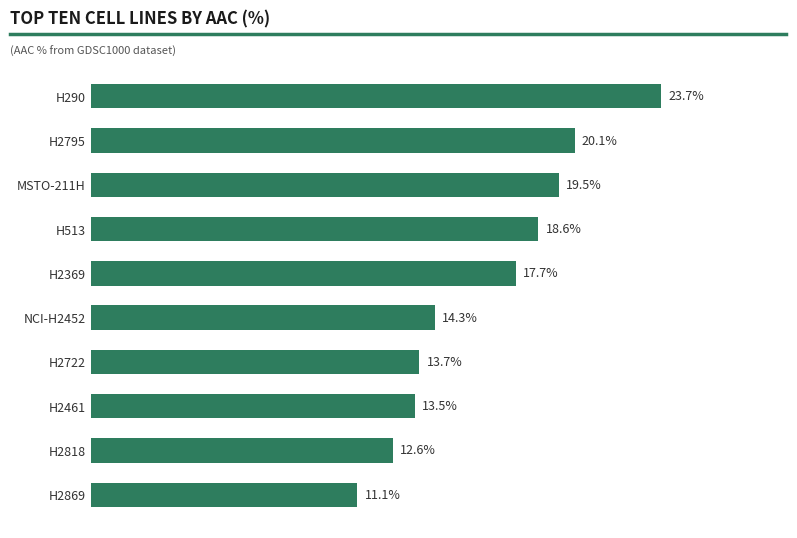

Rank the categories by value from lowest to highest.

H2869, H2818, H2461, H2722, NCI-H2452, H2369, H513, MSTO-211H, H2795, H290